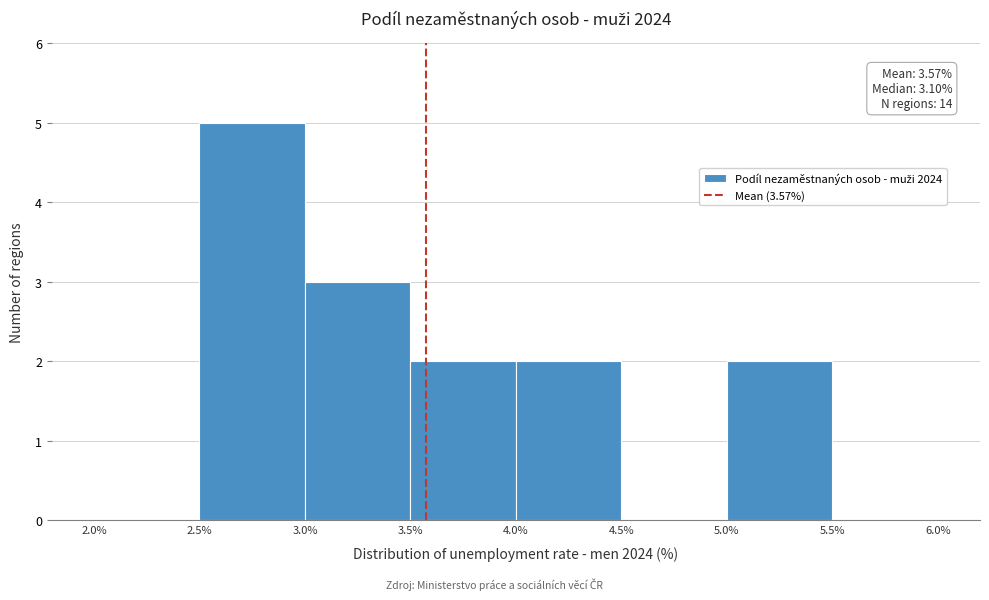

Which range on the x-axis has the tallest bar?

2.5% to 3.0%